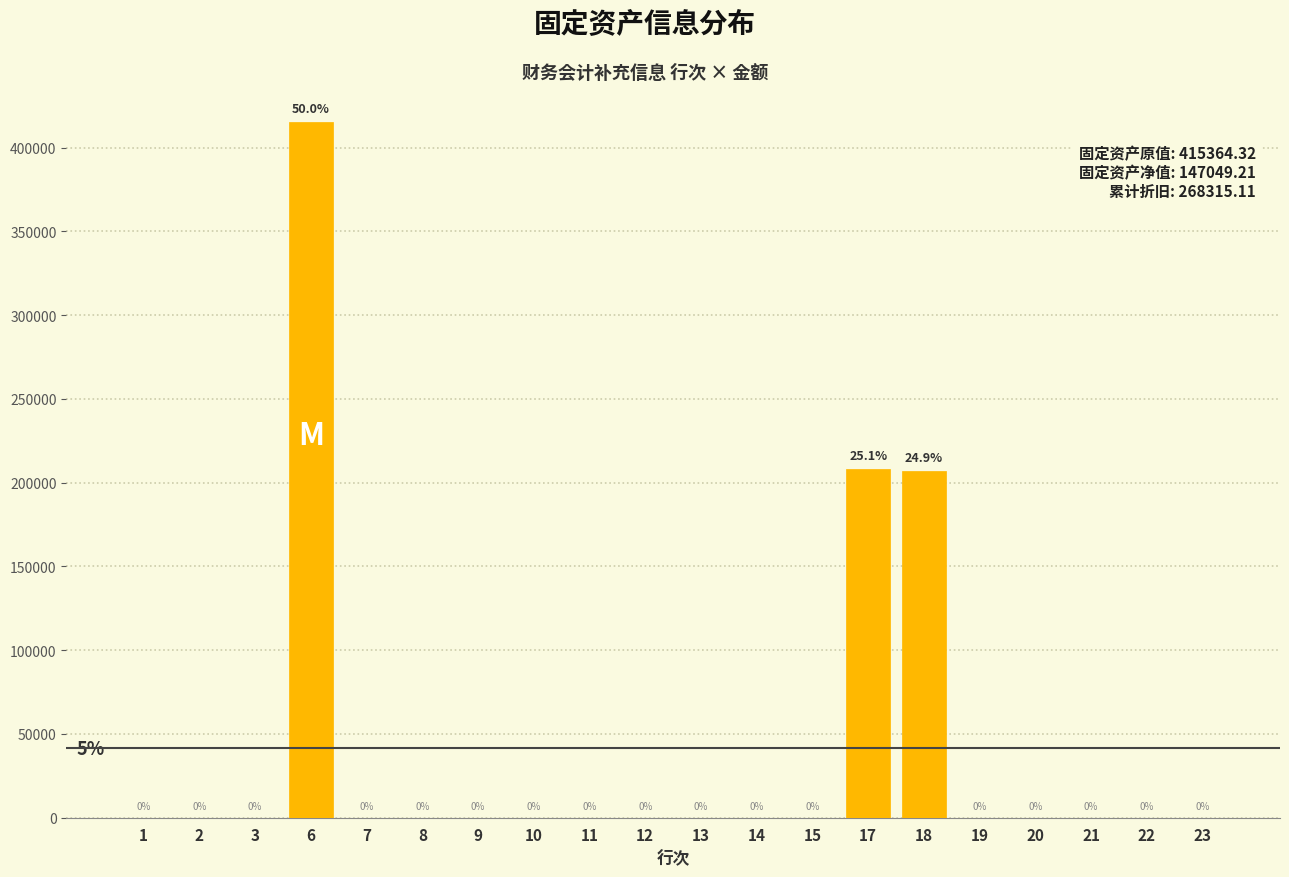

Reading right to left, what are all the values shown in this chart?

23=0.0	22=0.0	21=0.0	20=0.0	19=0.0	18=207145.6	17=208218.8	15=0.0	14=0.0	13=0.0	12=0.0	11=0.0	10=0.0	9=0.0	8=0.0	7=0.0	6=415364.3	3=0.0	2=0.0	1=0.0